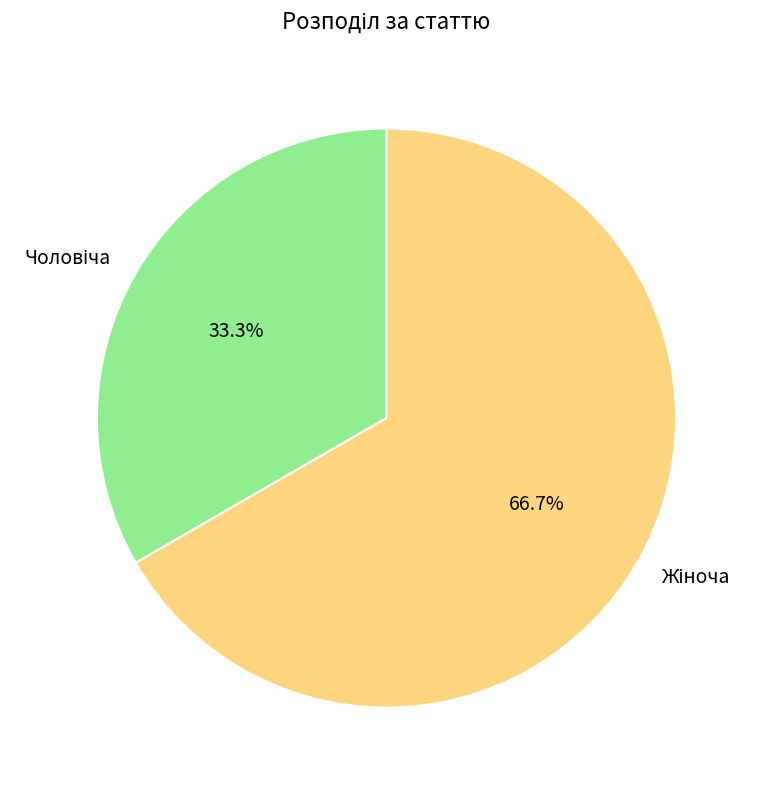

Is there any slice that represents more than half of the pie?

Yes